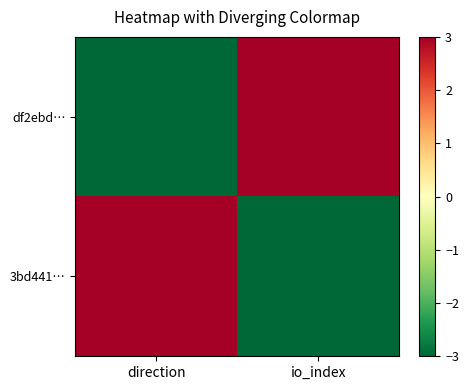

Which series has the largest total across all categories?

df2ebd…